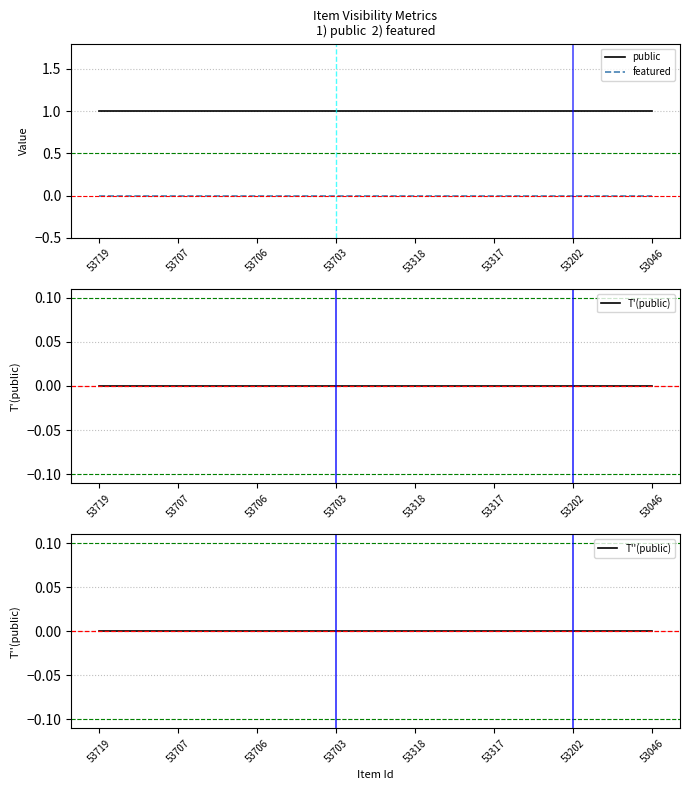

Does the chart display data point markers on the line(s)?

No